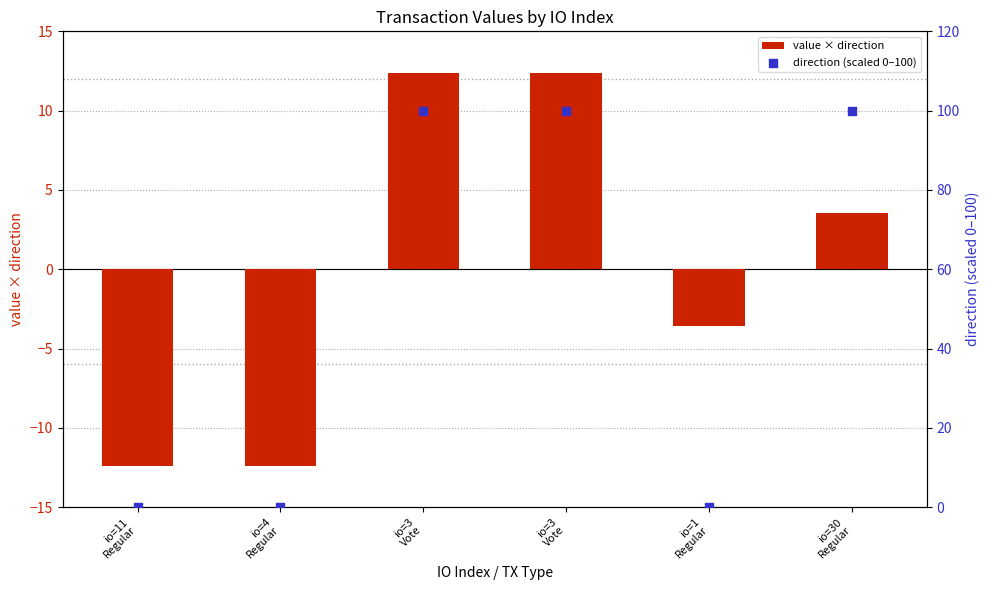

At how many categories does at least one series exceed 40?

3